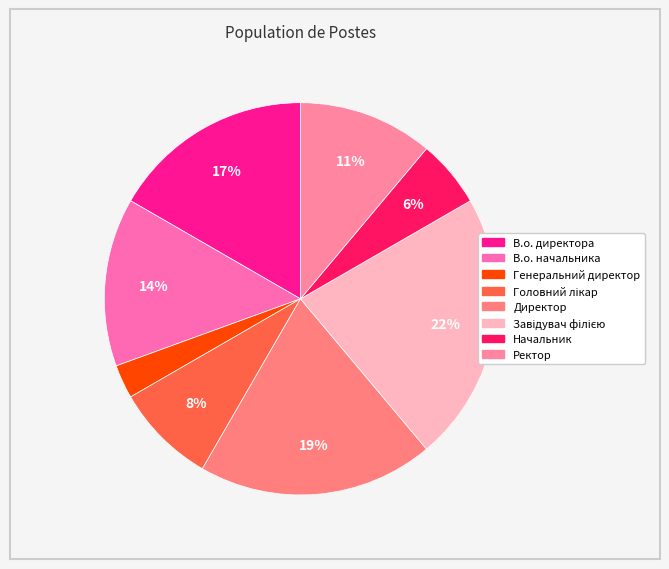

Is it true that Ректор is 11% of the pie?

True